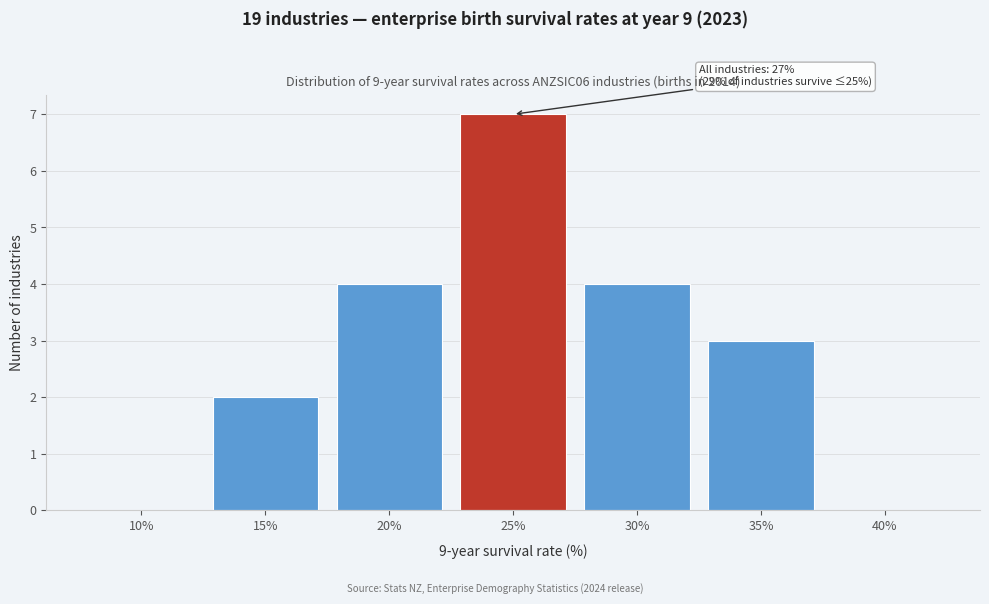

Reading right to left, extract all data points from this chart.

40%=0	35%=3	30%=4	25%=7	20%=4	15%=2	10%=0